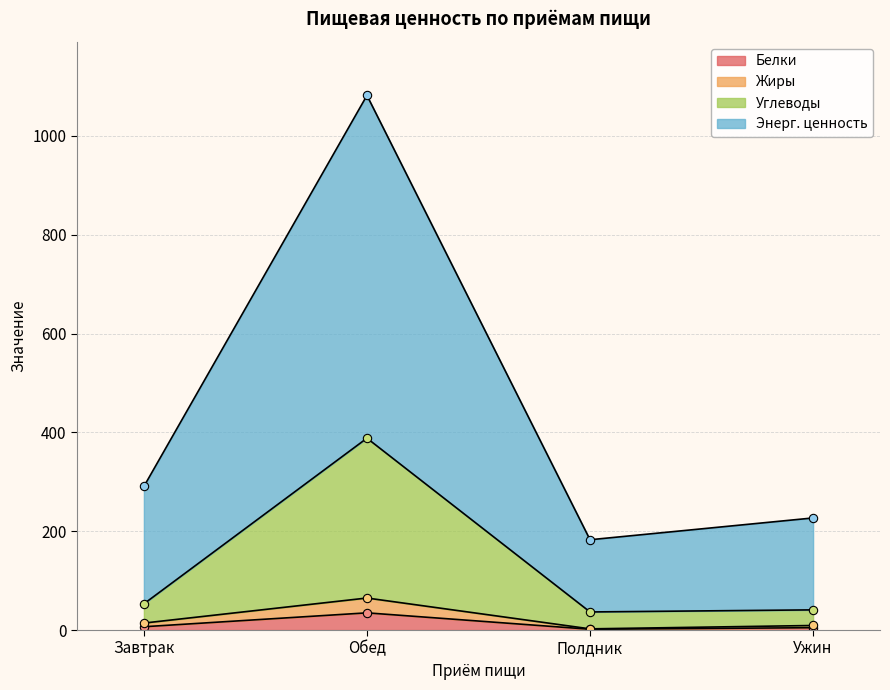

Reading left to right, extract all data points from this chart.

Белки: 6.7	34.8	1.6	4.7
Жиры: 14.1	64.8	2.4	9.2
Углеводы: 53.0	388.3	36.6	40.8
Энерг. ценность: 290.6	1082.1	182.8	226.9